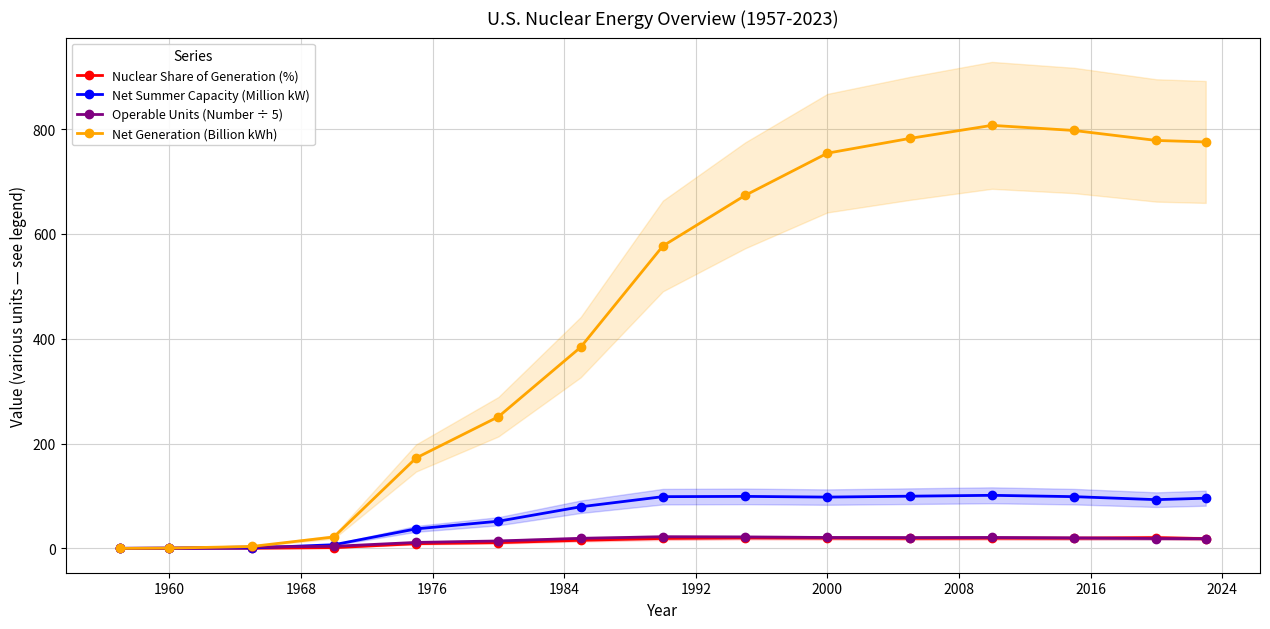

True or false: Net Summer Capacity (Million kW) and Nuclear Share of Generation (%) cross at least once.

False